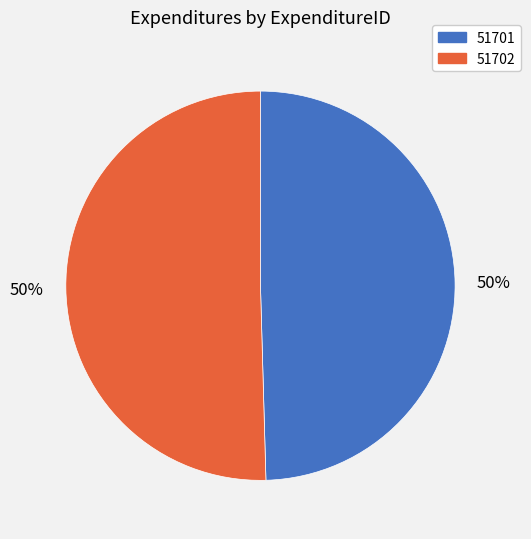

Which slice is the smallest?

51701